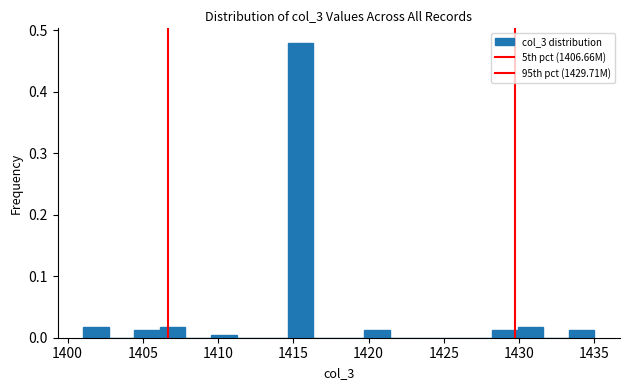

Read against the x-axis, roughly where is the centre of the tallest bar?

1415.5